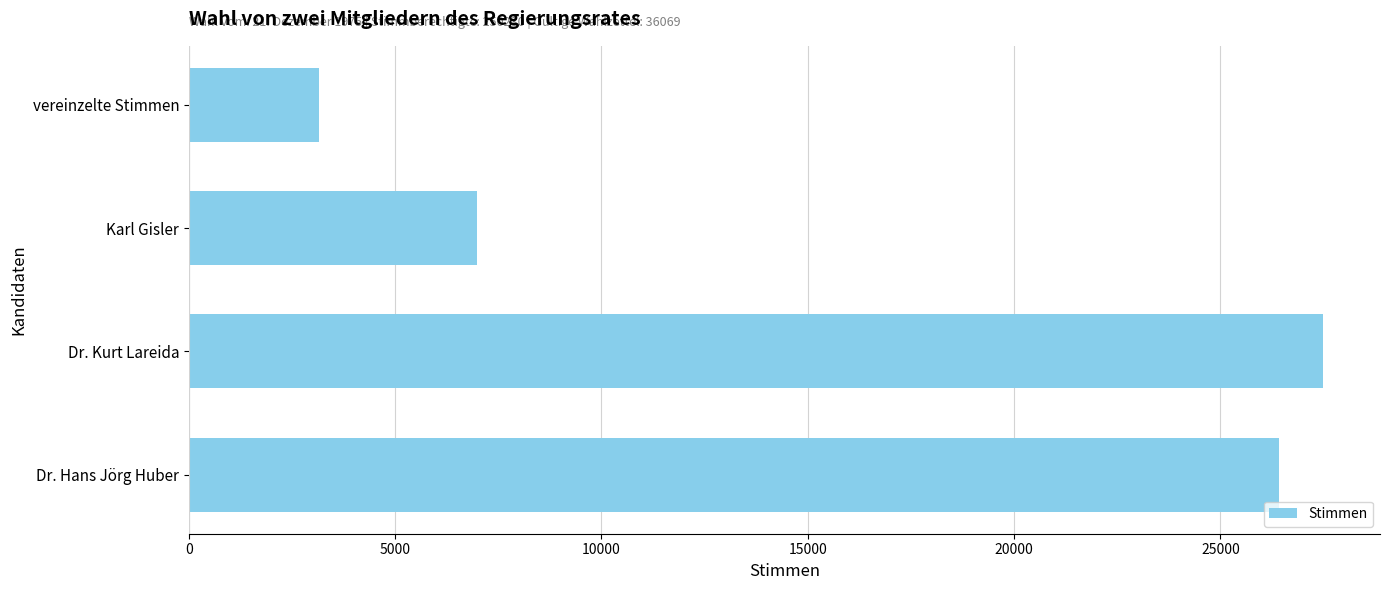

Reading top to bottom, extract all data points from this chart.

3154	6978	27494	26410